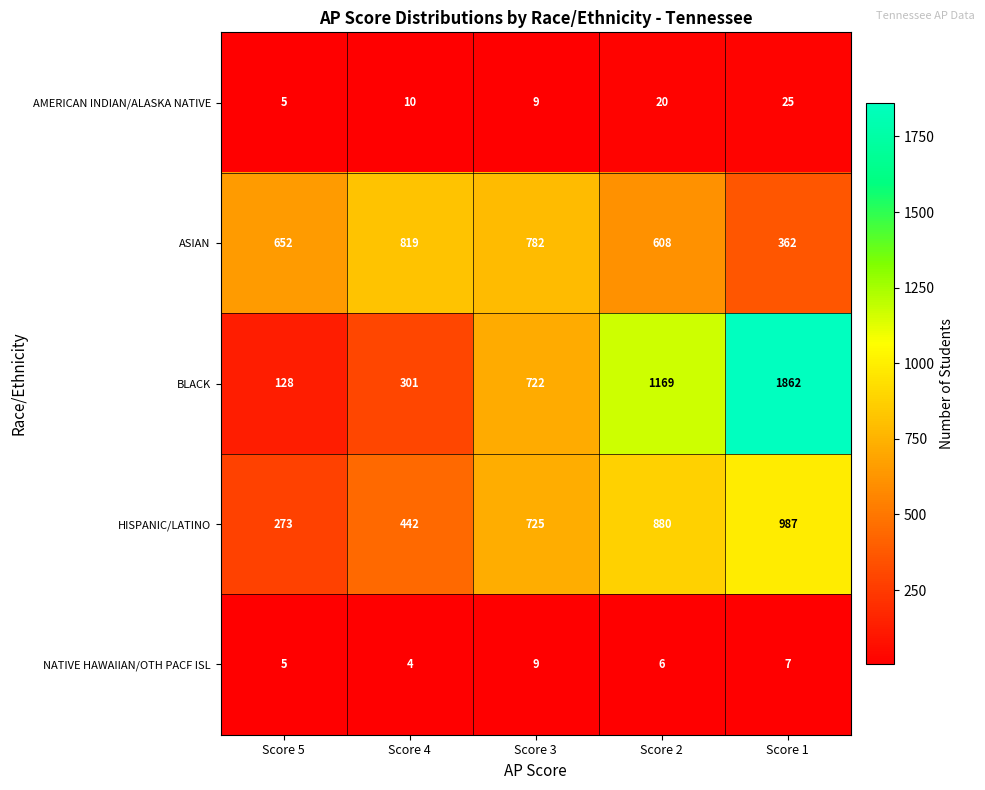

Reading right to left, list all the values displayed in this chart.

AMERICAN INDIAN/ALASKA NATIVE: Score 1=25	Score 2=20	Score 3=9	Score 4=10	Score 5=5
ASIAN: Score 1=362	Score 2=608	Score 3=782	Score 4=819	Score 5=652
BLACK: Score 1=1862	Score 2=1169	Score 3=722	Score 4=301	Score 5=128
HISPANIC/LATINO: Score 1=987	Score 2=880	Score 3=725	Score 4=442	Score 5=273
NATIVE HAWAIIAN/OTH PACF ISL: Score 1=7	Score 2=6	Score 3=9	Score 4=4	Score 5=5